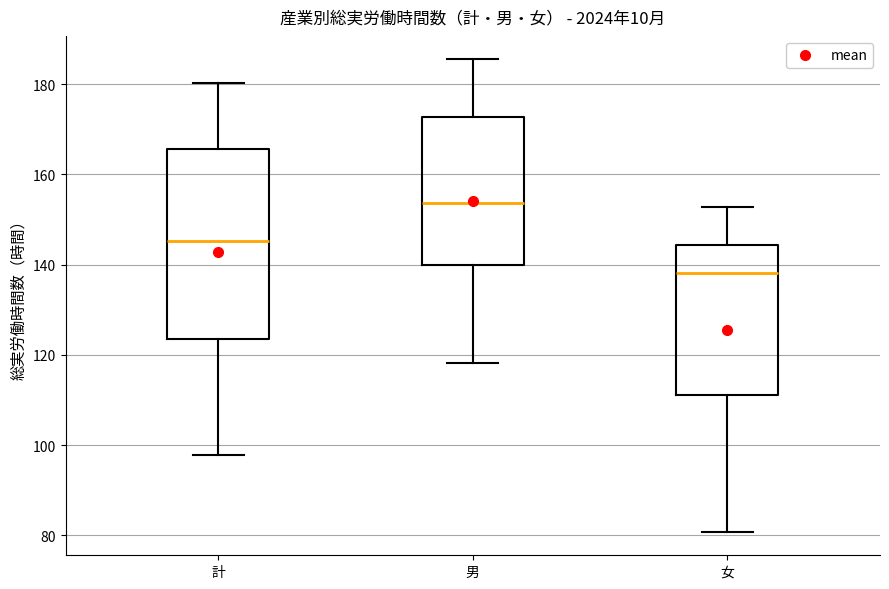

Reading left to right, read every box against the y-axis: the position of its median line, the range the box covers, and the ends of its whiskers. The values are not printed on the chart, so give them approximately, as read against the axis.

計: median 146, box 124 to 166, whiskers 98 to 180
男: median 154, box 140 to 172, whiskers 118 to 186
女: median 138, box 112 to 144, whiskers 80 to 152